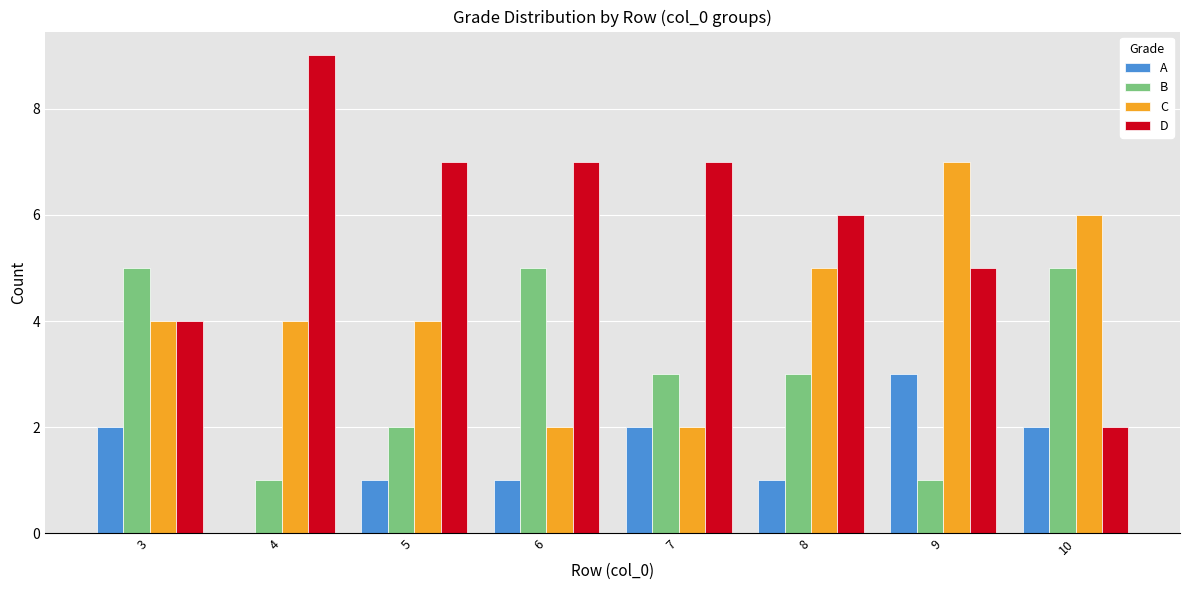

Which series has the largest range (max minus min)?

D